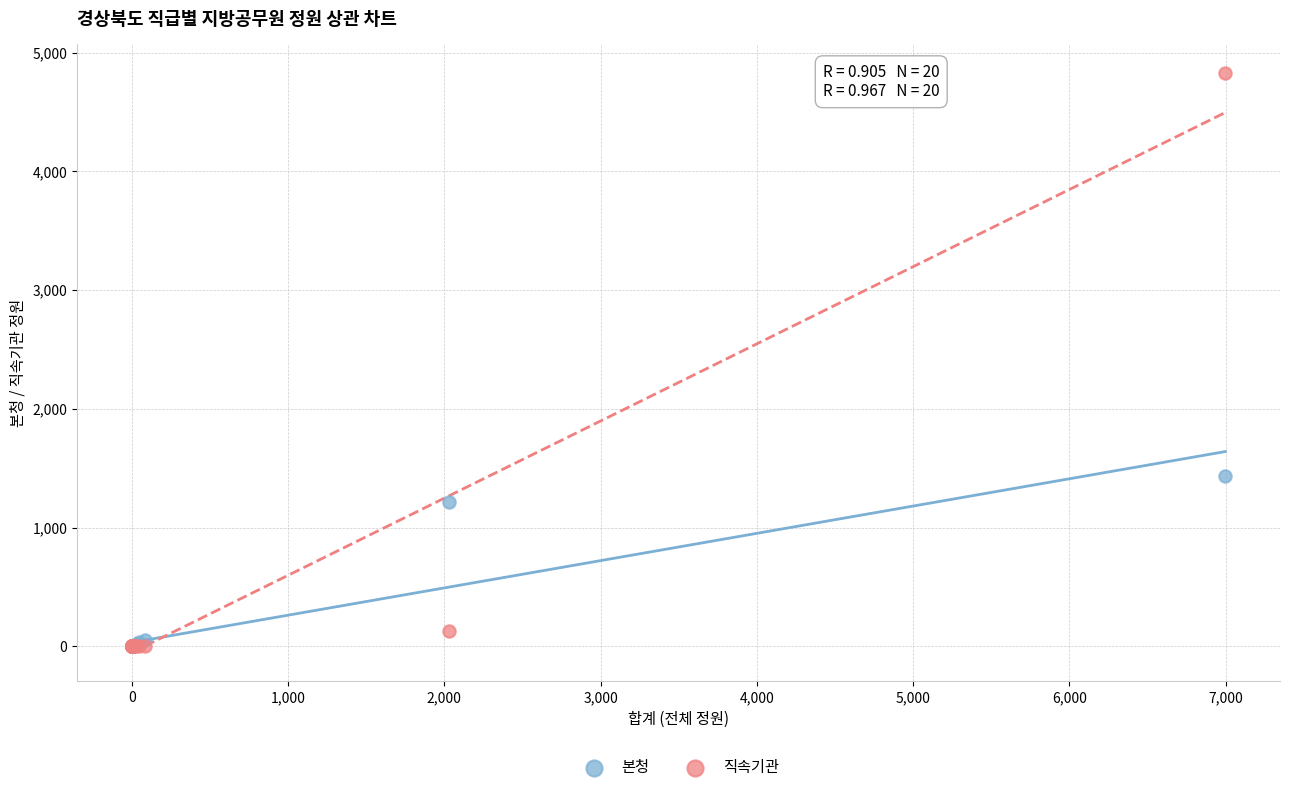

In the 본청 series, what Y value is closest to 716?

1215